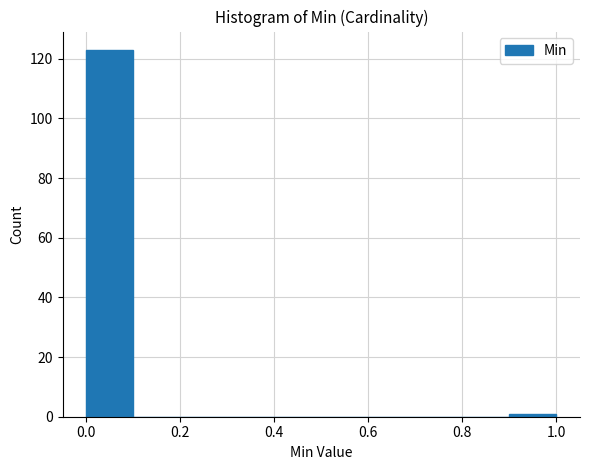

What is the height of the bar covering 0.0 to 0.1 on the x-axis? The values are not printed on the chart, so give them approximately, as read against the axis.

124